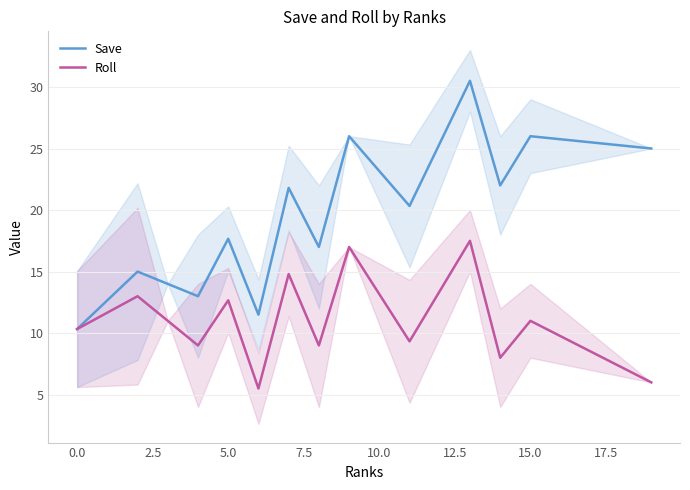

The Save series shows 4.4 at 10.0. True or false?

False